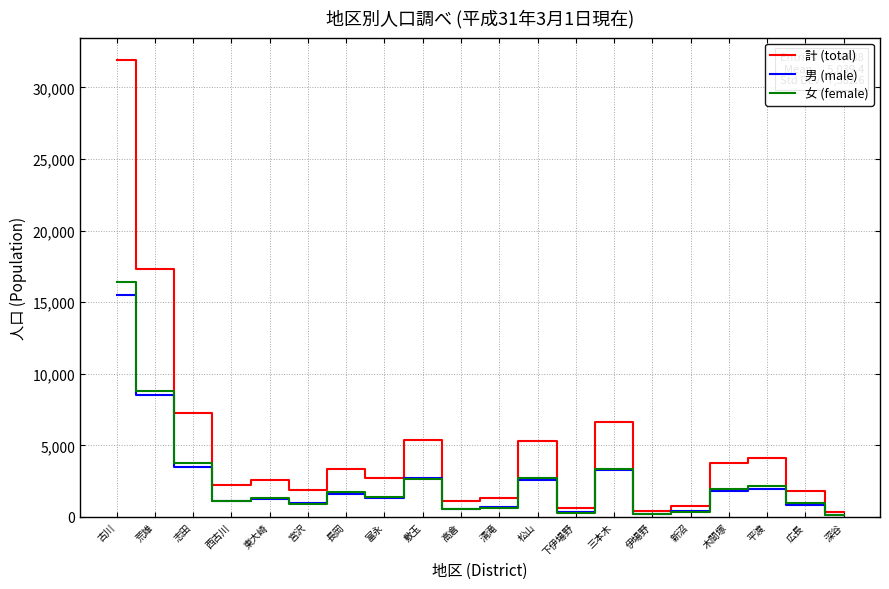

Where is 男 (male) nearest to the value 7838?

荒雄